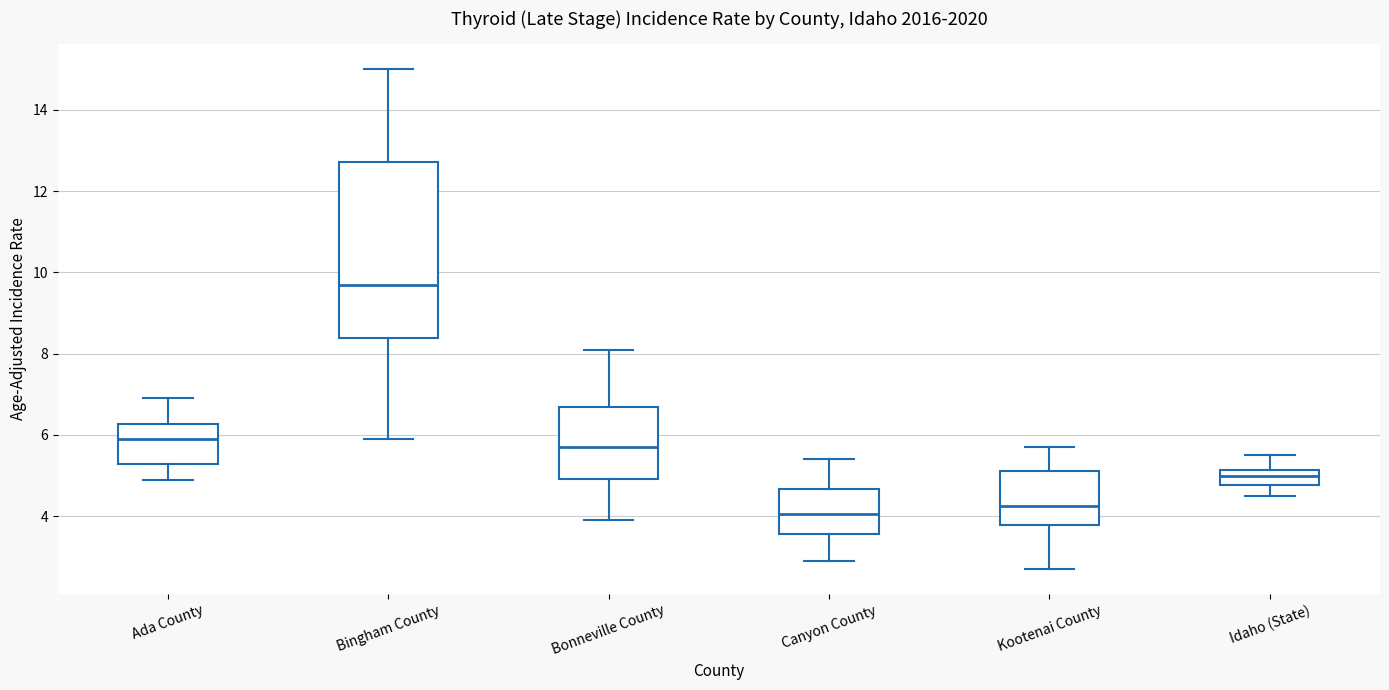

Where is the upper edge of the box for Bingham County on the y-axis? The values are not printed on the chart, so give them approximately, as read against the axis.

12.8